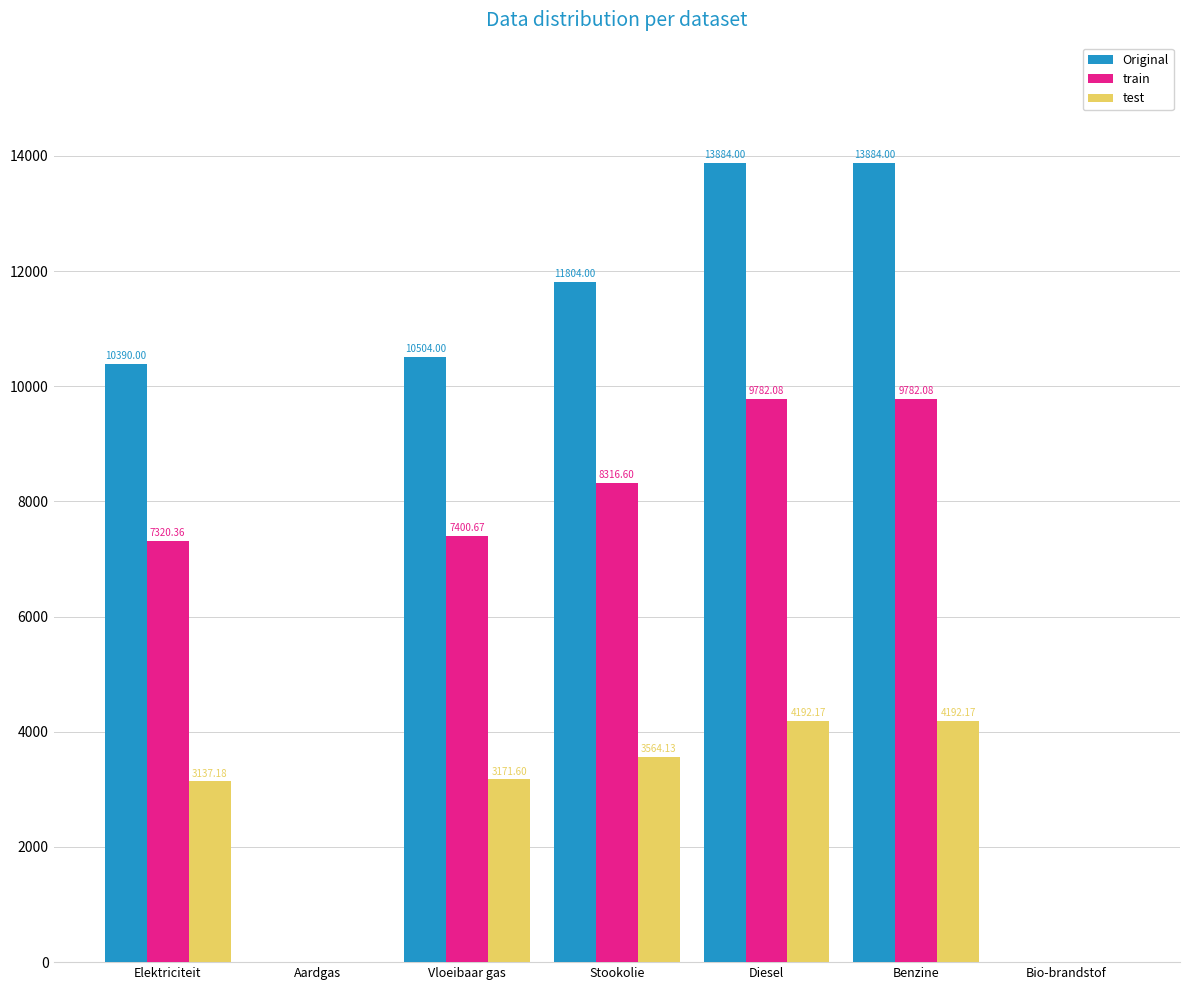

What is the sum of all Original values?

60466.0